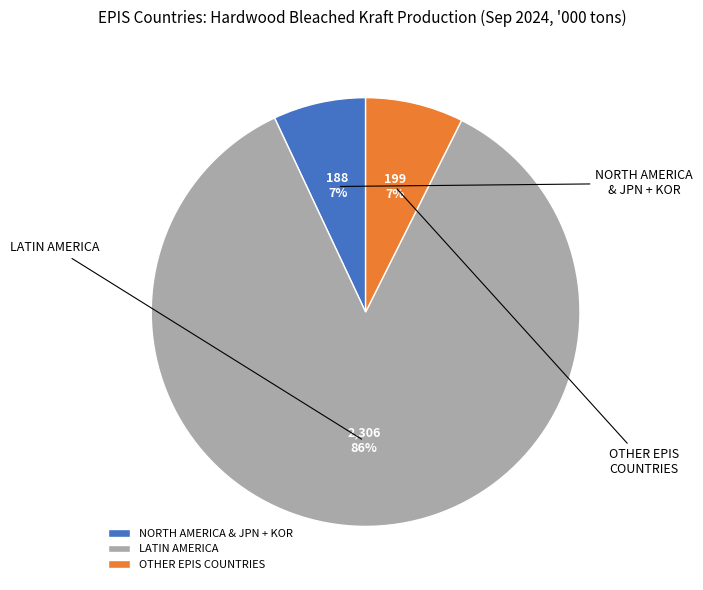

Does LATIN AMERICA account for over 50% of the chart?

Yes